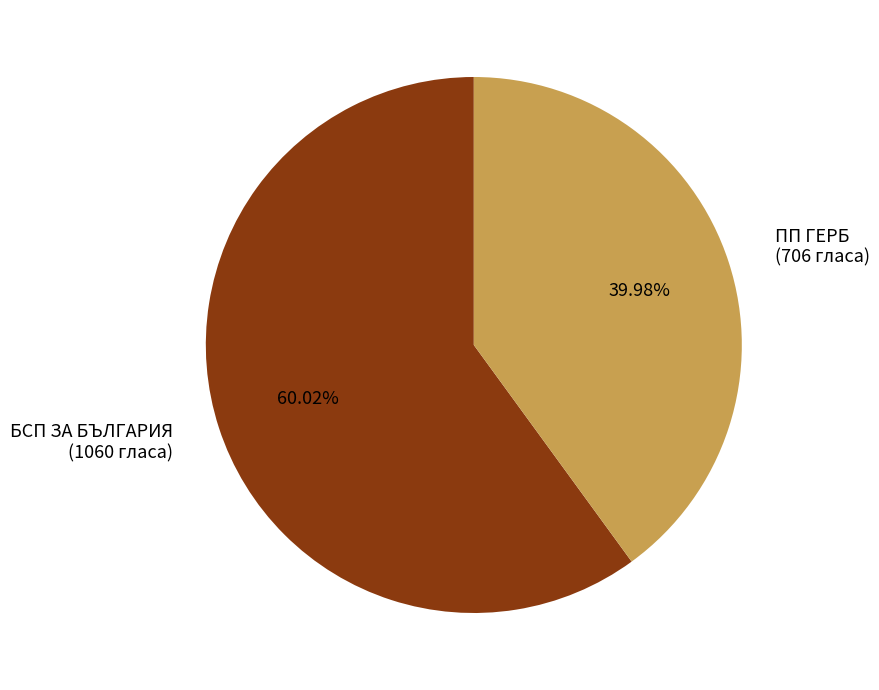

Combined, do БСП ЗА БЪЛГАРИЯ and ПП ГЕРБ account for over 50%?

Yes